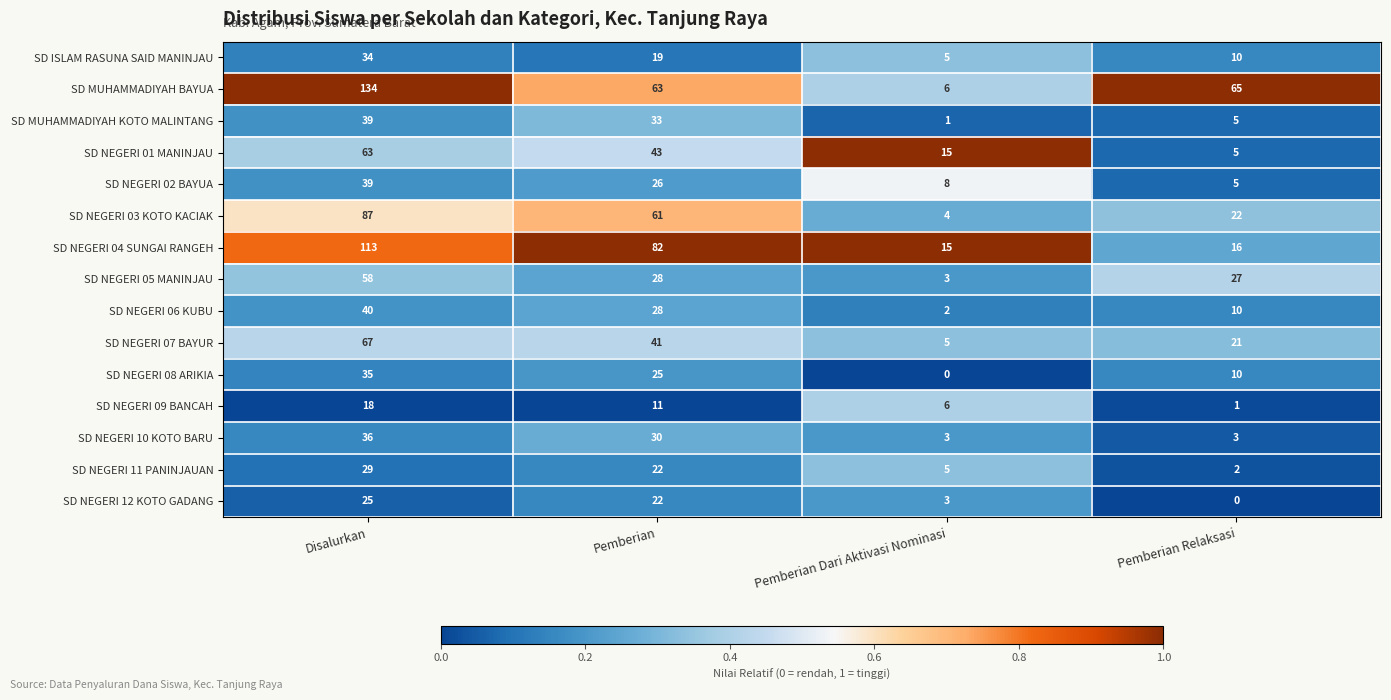

Rank the categories by SD NEGERI 05 MANINJAU value from highest to lowest.

Disalurkan, Pemberian, Pemberian Relaksasi, Pemberian Dari Aktivasi Nominasi